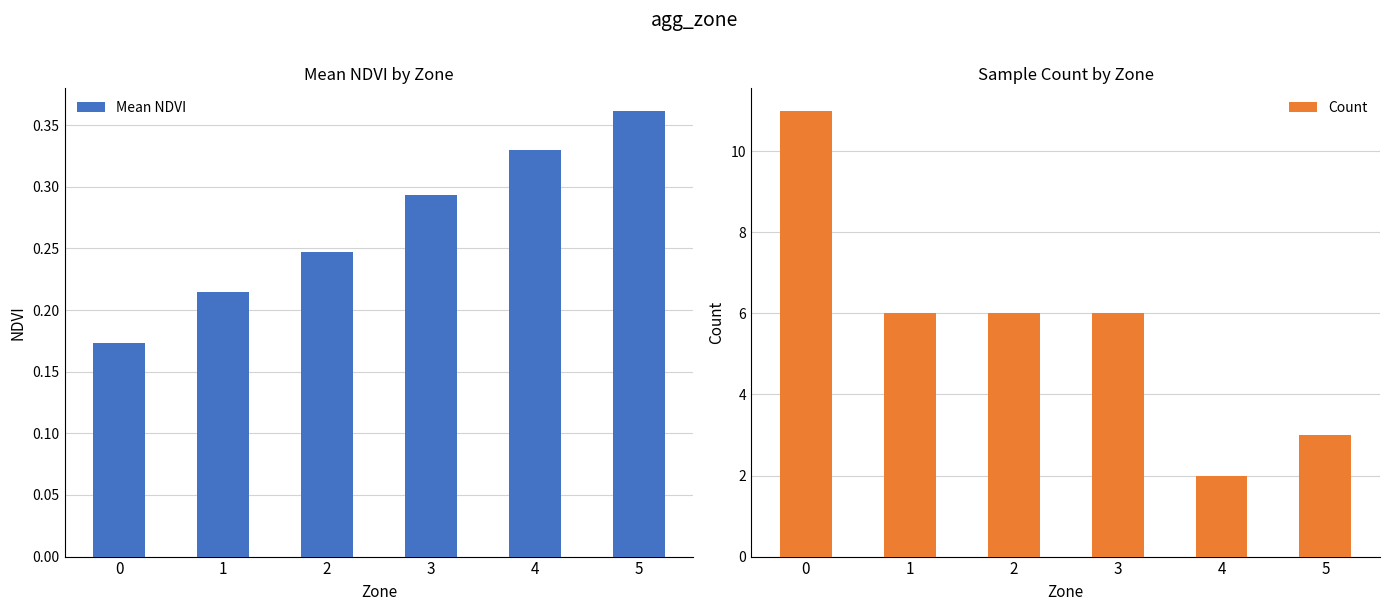

What is the highest value of the Mean NDVI series?

0.4